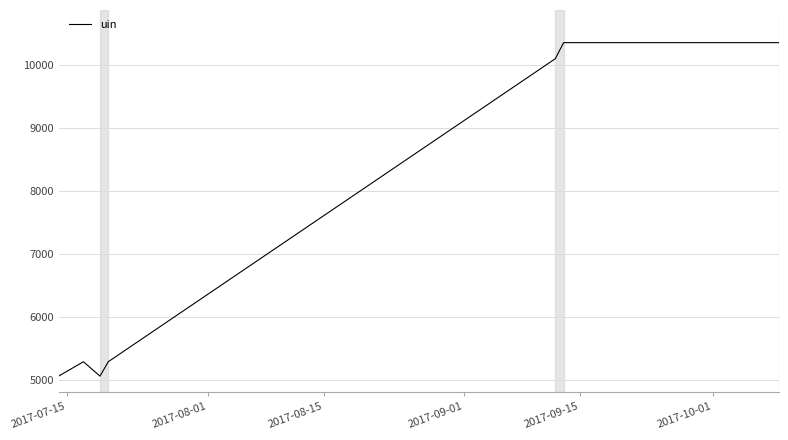

True or false: the data has more than 0 interior local peaks.

True